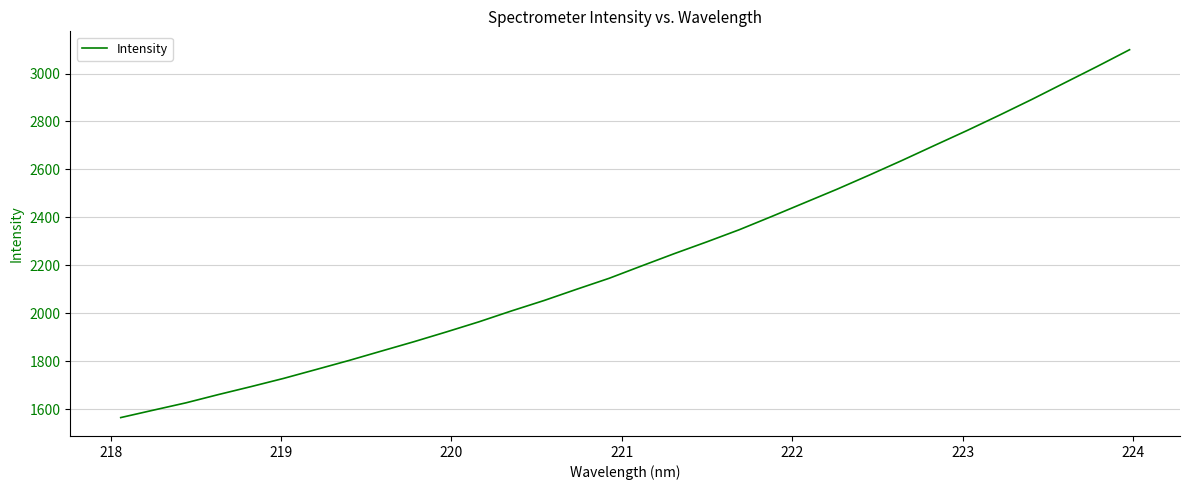

What is the difference between the maximum and minimum values?

1534.9